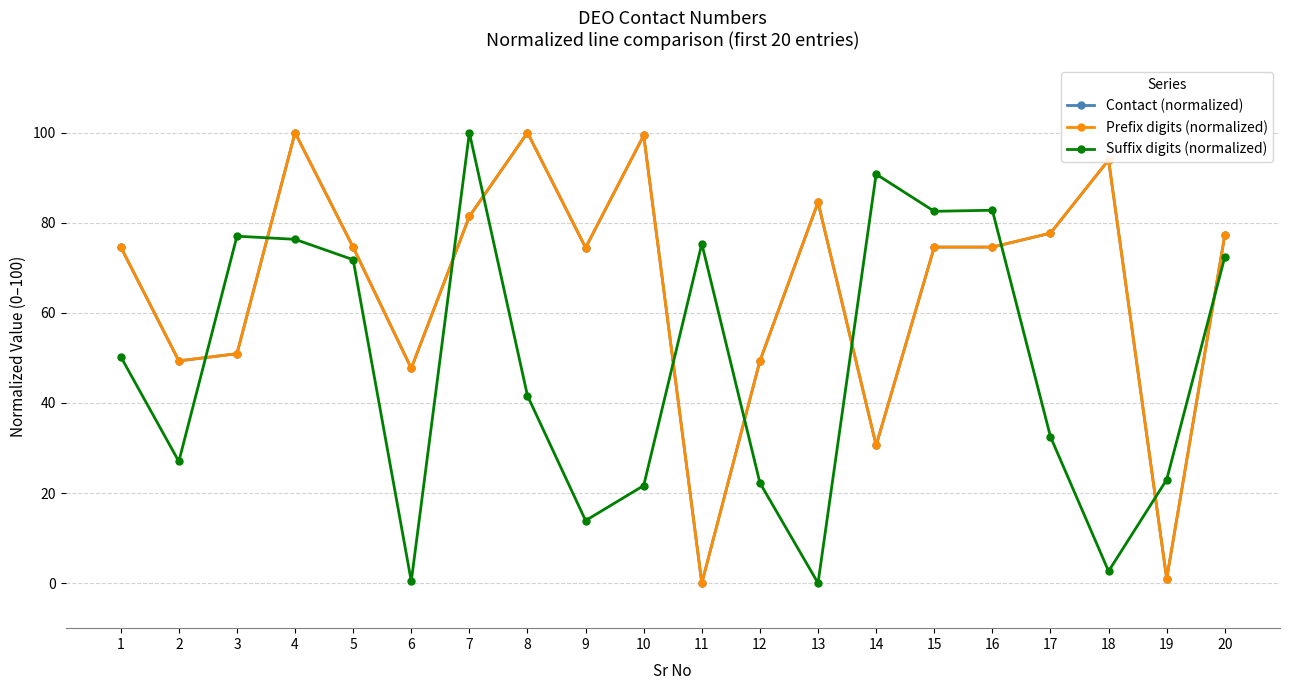

What is the approximate value of Prefix digits (normalized) at 9?

74.5